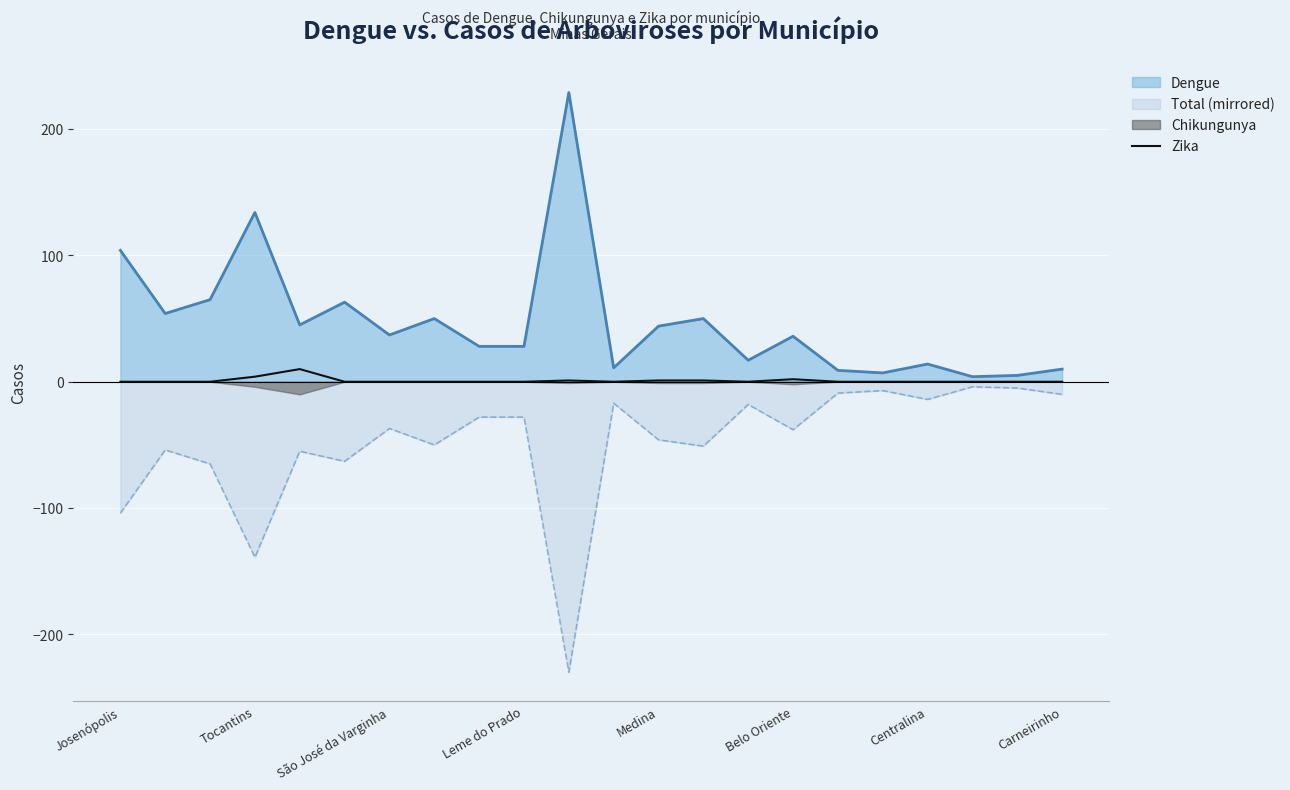

What is the approximate value of Dengue at Centralina?

14